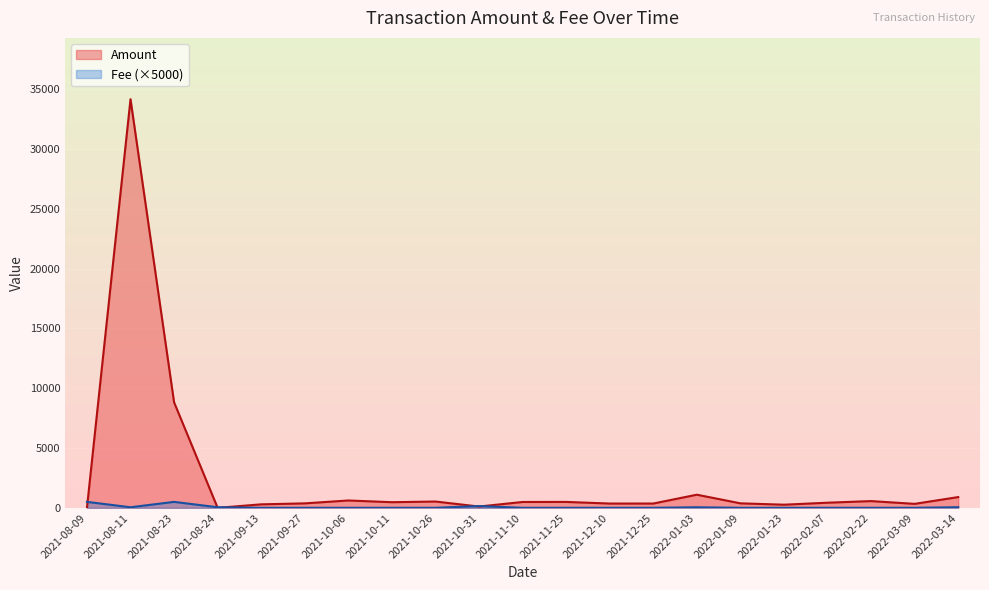

The Fee series shows 5.0 at 2022-03-09. True or false?

True